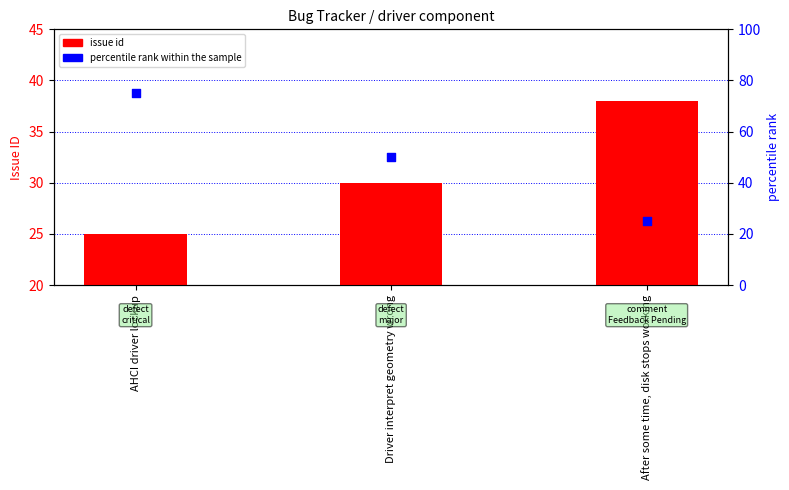

Which series has the widest spread of Y values?

percentile rank within the sample